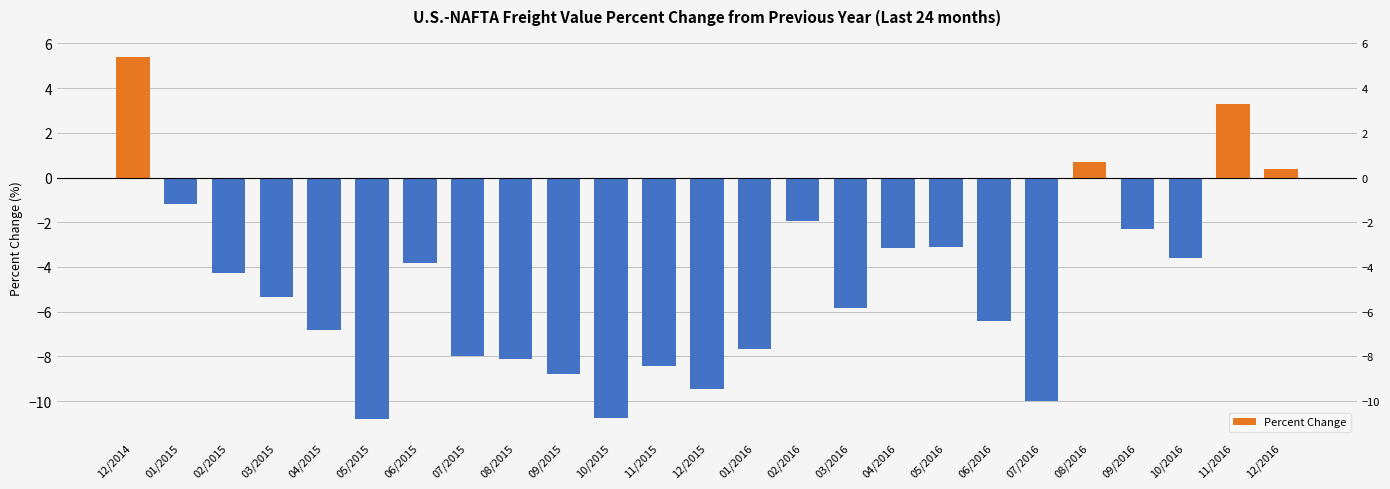

What is the minimum value shown in the chart?

-10.8